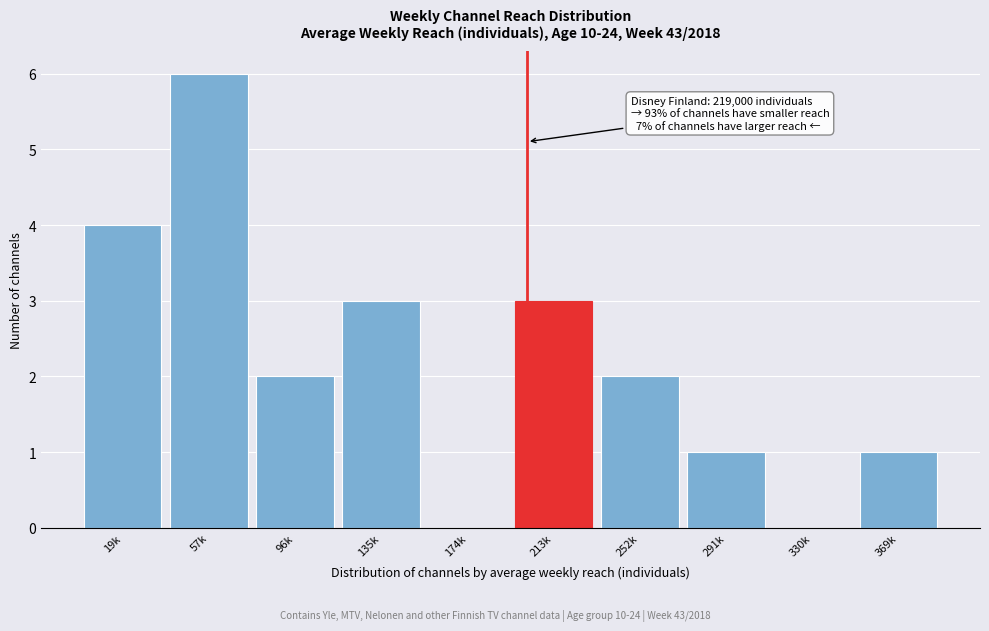

Reading right to left, what are all the values shown in this chart?

369k=1	330k=0	291k=1	252k=2	213k=3	174k=0	135k=3	96k=2	57k=6	19k=4